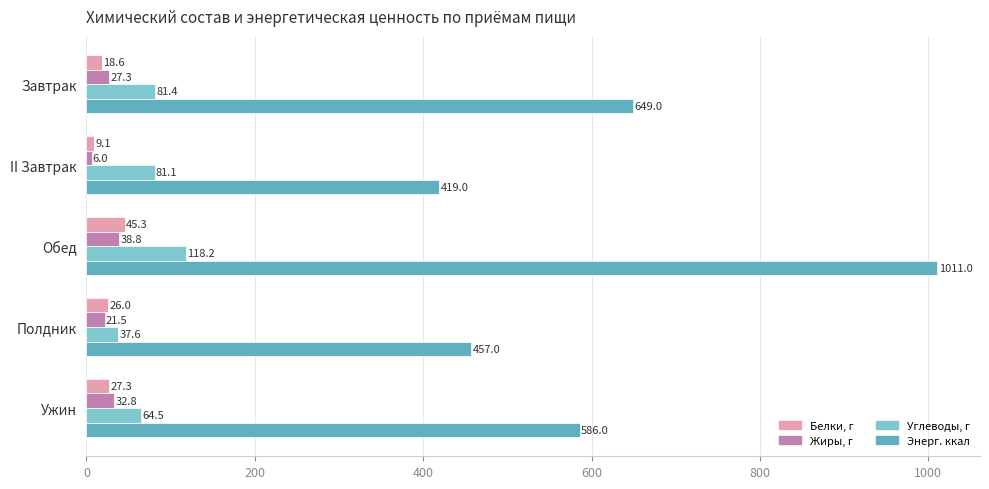

What is the difference between the second highest and minimum values in the Энерг. ккал series?

230.0